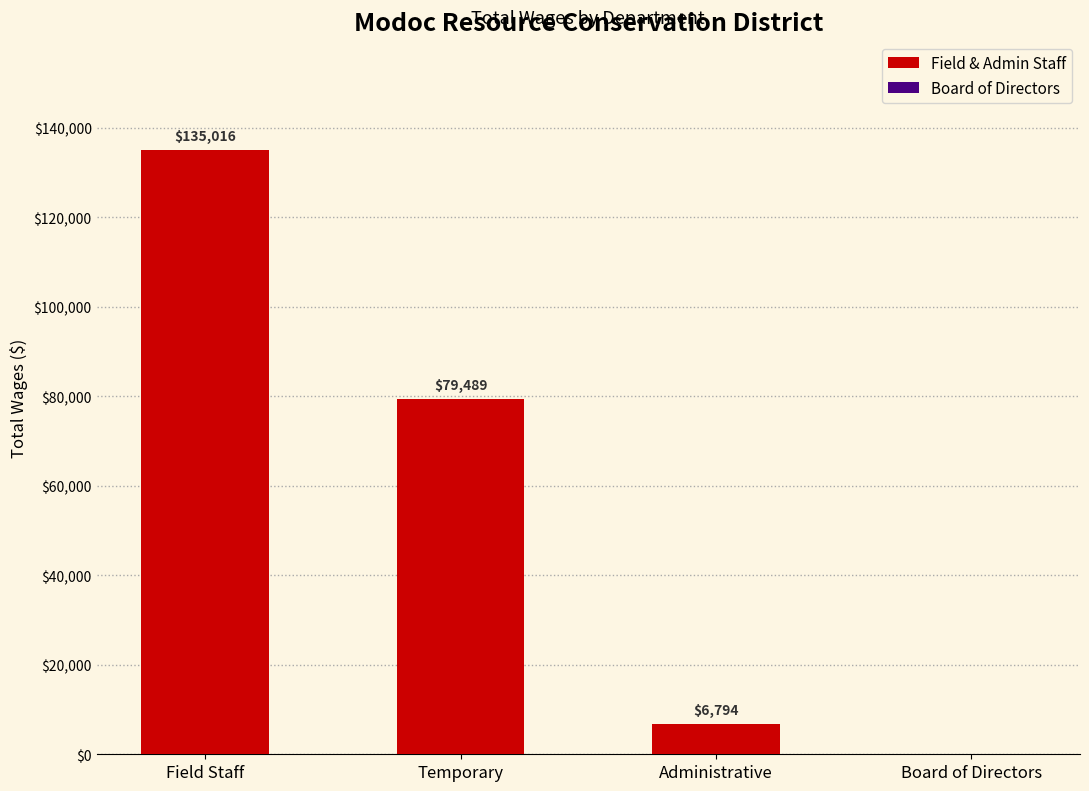

What is the sum of the values at Administrative and Board of Directors?

6794